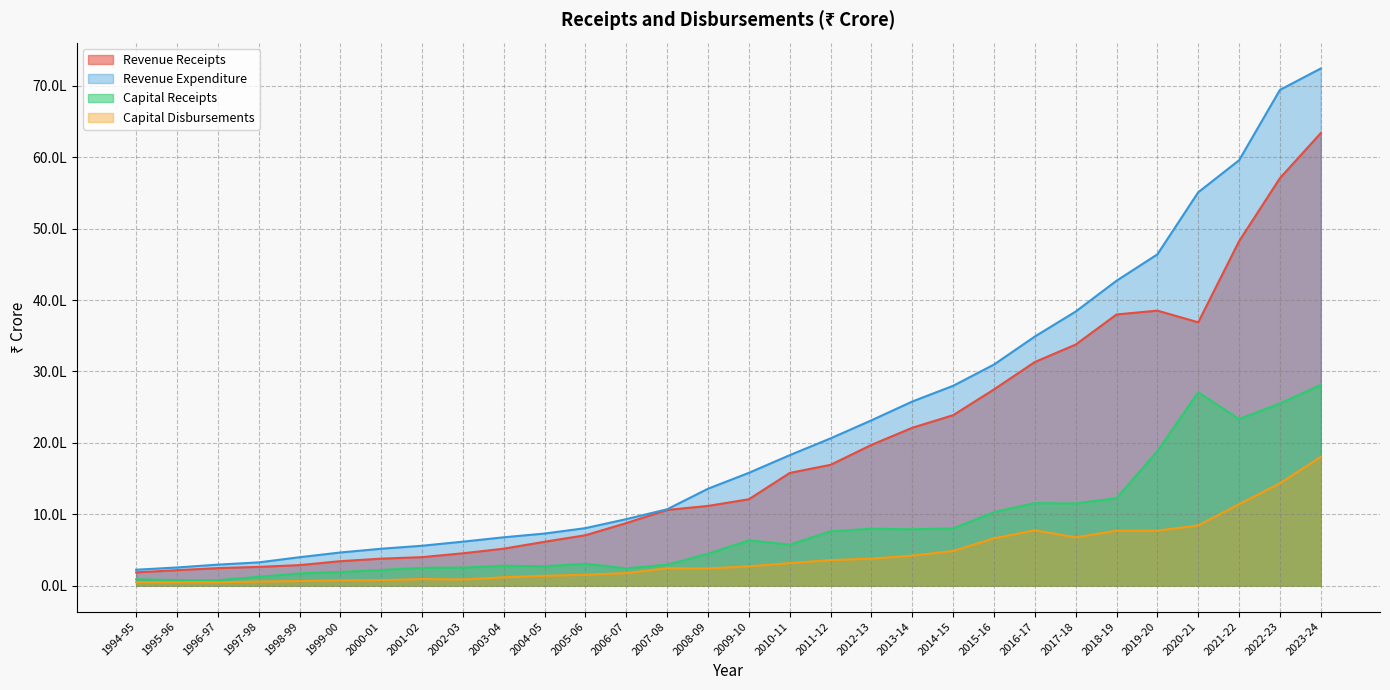

What is the label of the 22nd point from the left?

2015-16